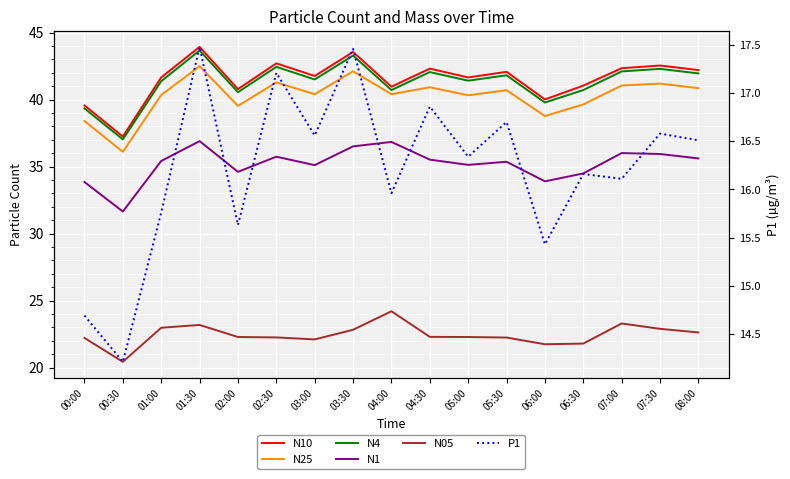

What is the difference between the maximum and minimum values in the P1 series?

3.3